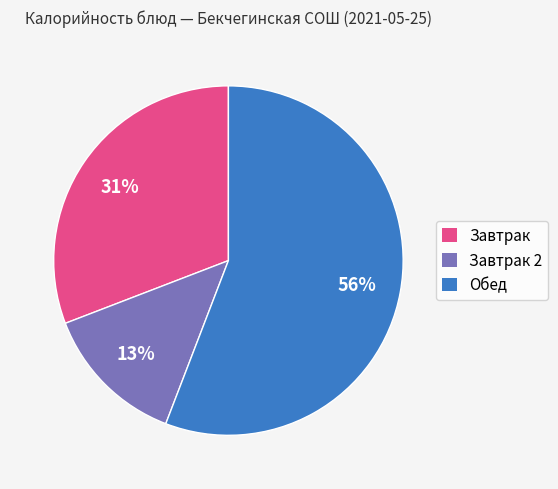

Which has a higher value, Завтрак or Завтрак 2?

Завтрак